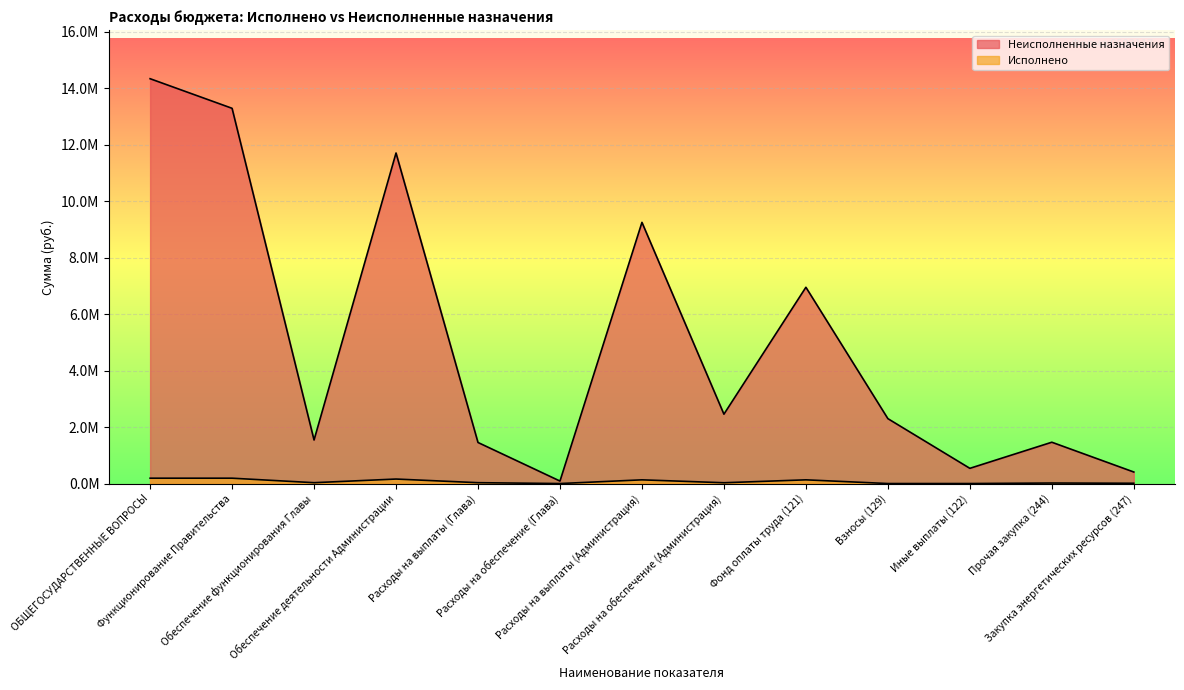

Reading left to right, list all the values displayed in this chart.

Неисполненные назначения: ОБЩЕГОСУДАРСТВЕННЫЕ ВОПРОСЫ=14344608.0	Функционирование Правительства=13295887.7	Обеспечение функционирования Главы=1542600.0	Обеспечение деятельности Администрации=11712387.7	Расходы на выплаты (Глава)=1454600.0	Расходы на обеспечение (Глава)=88000.0	Расходы на выплаты (Администрация)=9254300.0	Расходы на обеспечение (Администрация)=2457887.7	Фонд оплаты труда (121)=6954600.0	Взносы (129)=2299700.0	Иные выплаты (122)=538900.0	Прочая закупка (244)=1463862.9	Закупка энергетических ресурсов (247)=408124.8
Исполнено: ОБЩЕГОСУДАРСТВЕННЫЕ ВОПРОСЫ=189512.3	Функционирование Правительства=189512.3	Обеспечение функционирования Главы=30200.0	Обеспечение деятельности Администрации=159312.3	Расходы на выплаты (Глава)=30200.0	Расходы на обеспечение (Глава)=0.0	Расходы на выплаты (Администрация)=131300.0	Расходы на обеспечение (Администрация)=28012.3	Фонд оплаты труда (121)=131300.0	Взносы (129)=0.0	Иные выплаты (122)=0.0	Прочая закупка (244)=18137.1	Закупка энергетических ресурсов (247)=9875.1